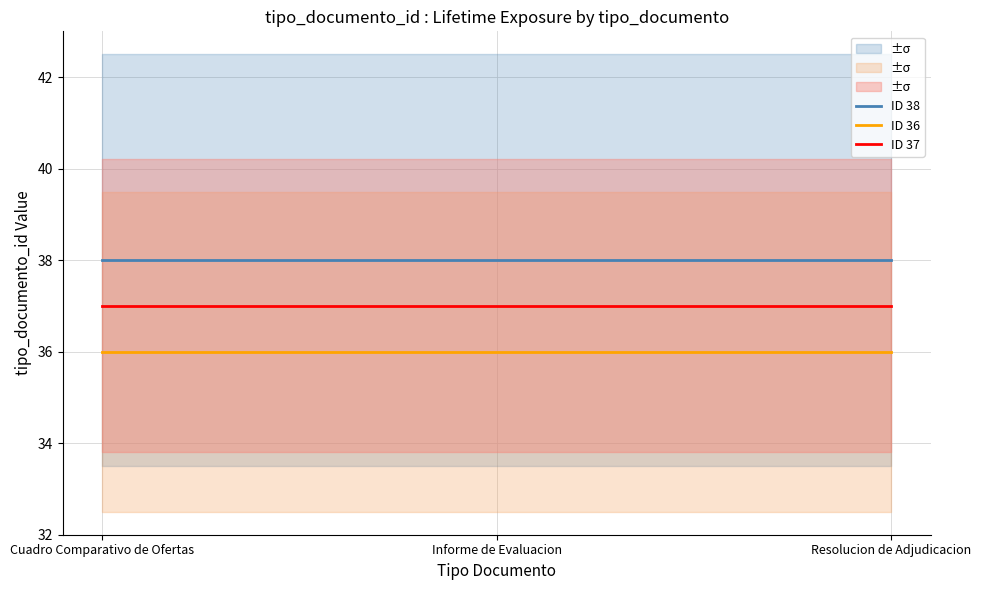

Which series has the largest total across all categories?

ID 38